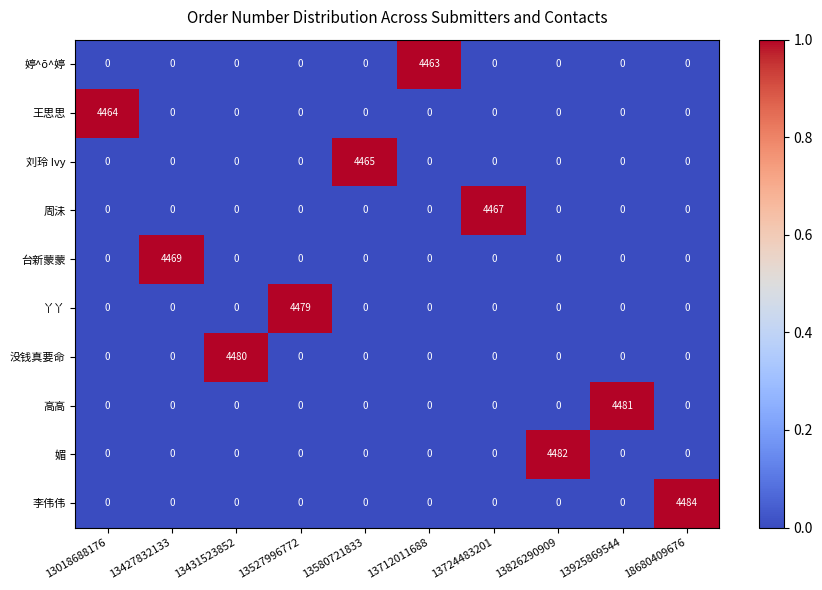

What is the total value across all series at 13724483201?

4467